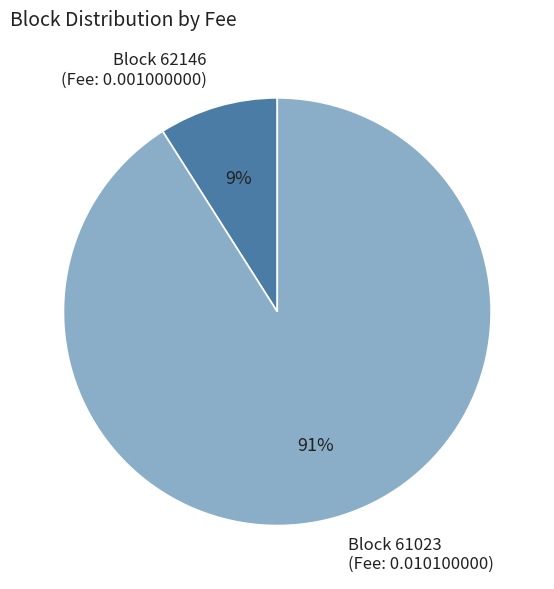

True or false: Block 61023 accounts for 91% of the total.

True